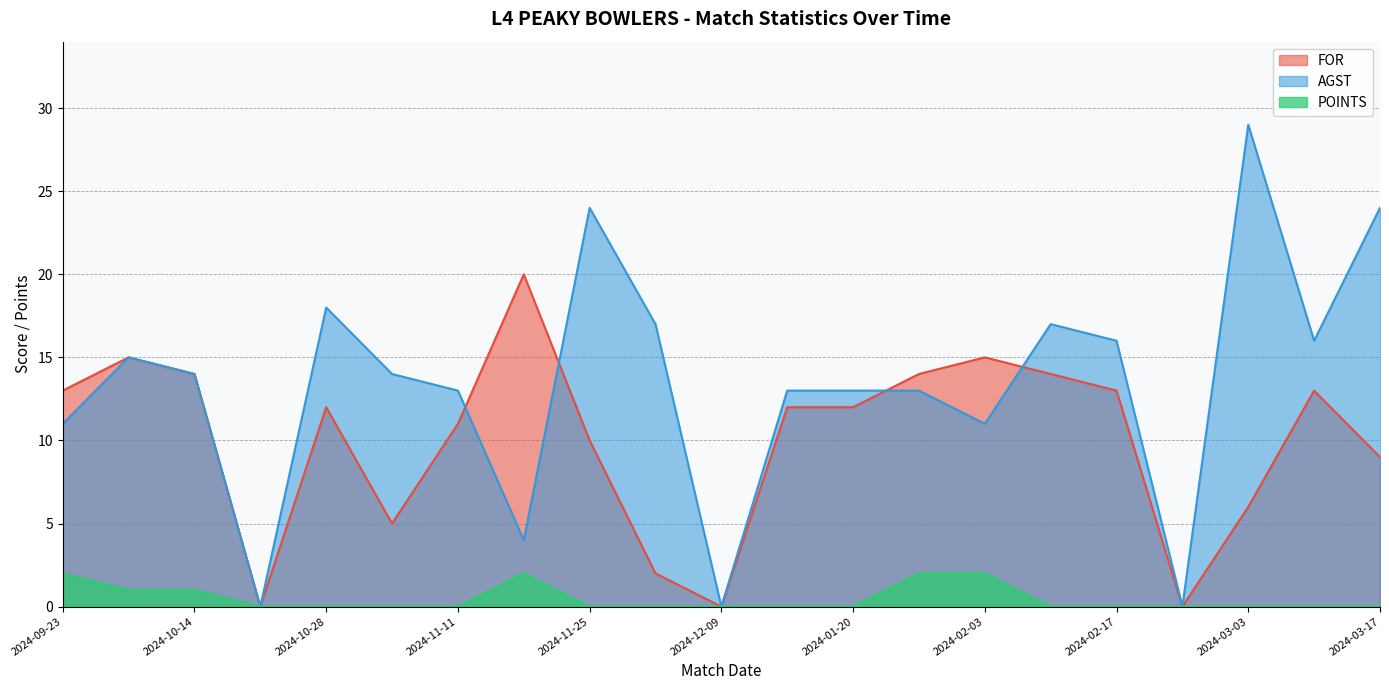

What are all the series names shown in the legend?

FOR, AGST, POINTS